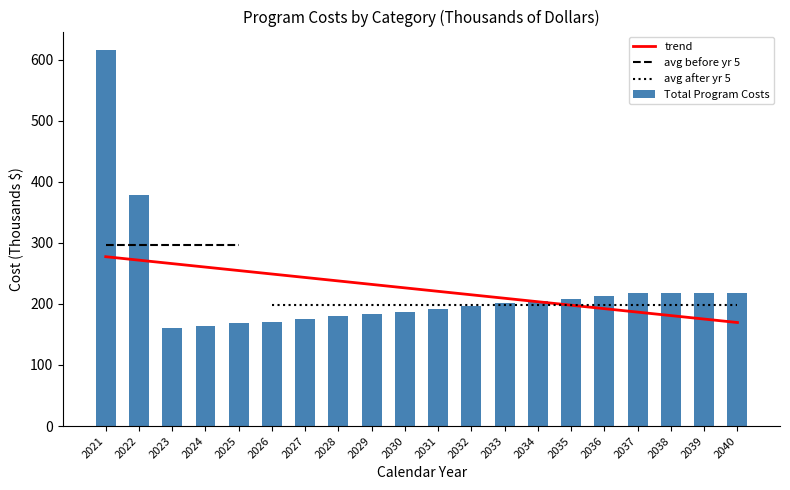

Reading left to right, list all the values displayed in this chart.

trend: 2021=277.2	2022=271.6	2023=265.9	2024=260.2	2025=254.5	2026=248.9	2027=243.2	2028=237.5	2029=231.9	2030=226.2	2031=220.5	2032=214.8	2033=209.2	2034=203.5	2035=197.8	2036=192.2	2037=186.5	2038=180.8	2039=175.1	2040=169.5
Total Program Costs: 2021=615.0	2022=378.0	2023=160.5	2024=163.5	2025=168.0	2026=171.0	2027=175.5	2028=180.0	2029=183.0	2030=187.5	2031=192.0	2032=196.5	2033=201.0	2034=204.0	2035=208.5	2036=213.0	2037=217.5	2038=217.5	2039=217.5	2040=217.5